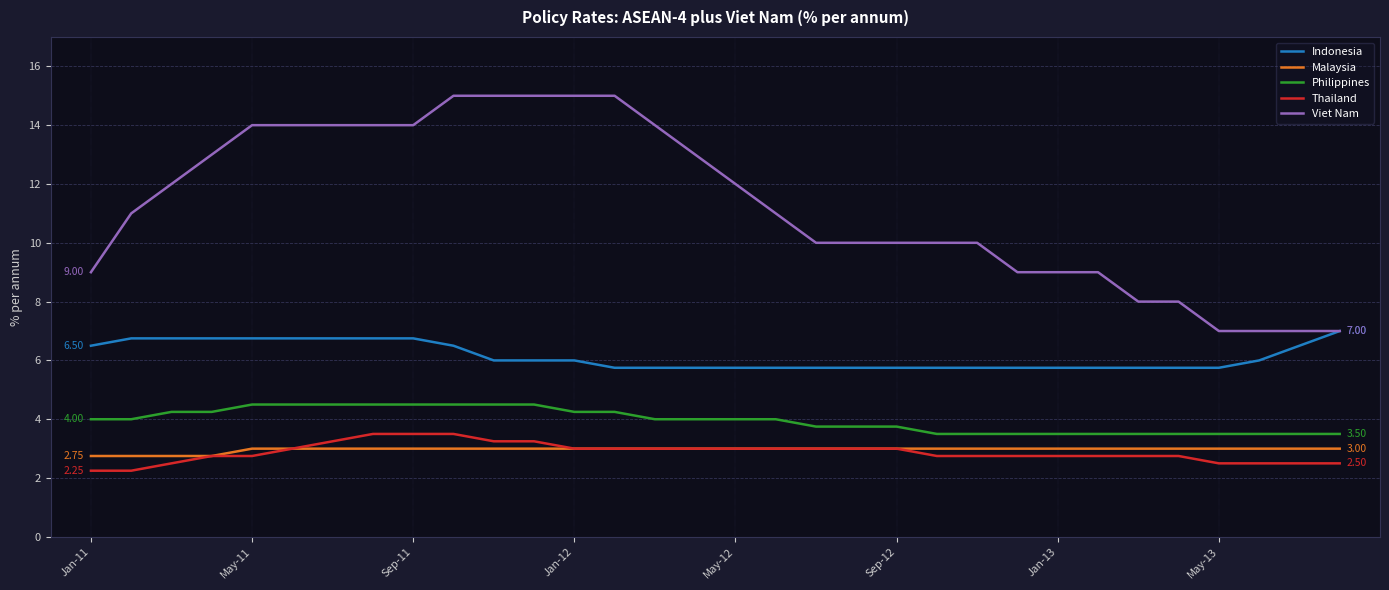

True or false: Viet Nam and Malaysia cross at least once.

False